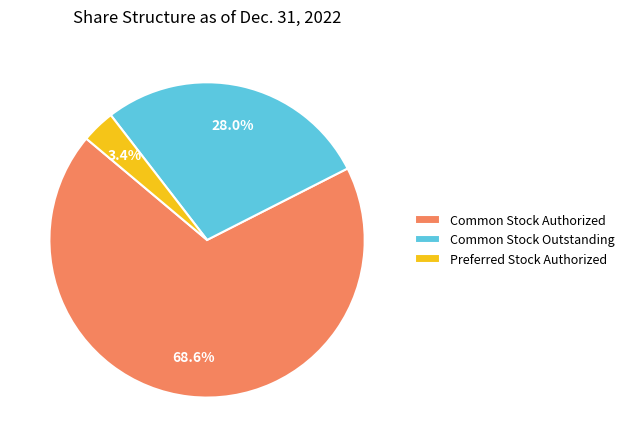

To the nearest percent, what percentage of the pie is Common Stock Outstanding?

28%